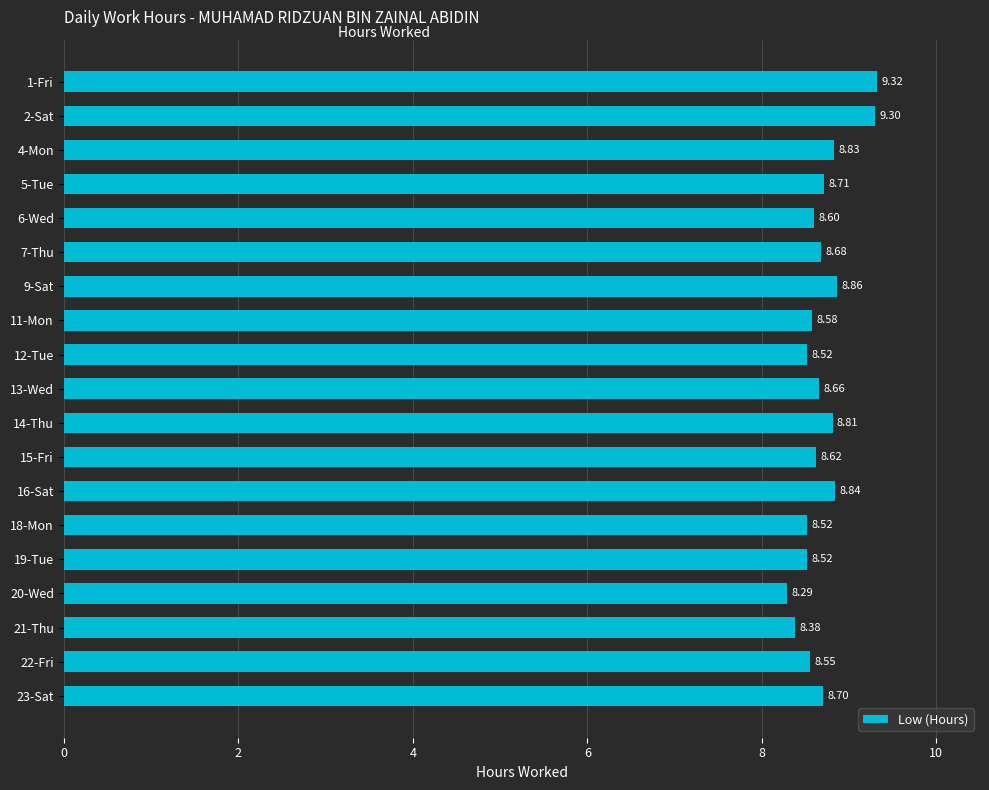

Approximately how many times larger is the value at 18-Mon compared to 11-Mon?

1.0